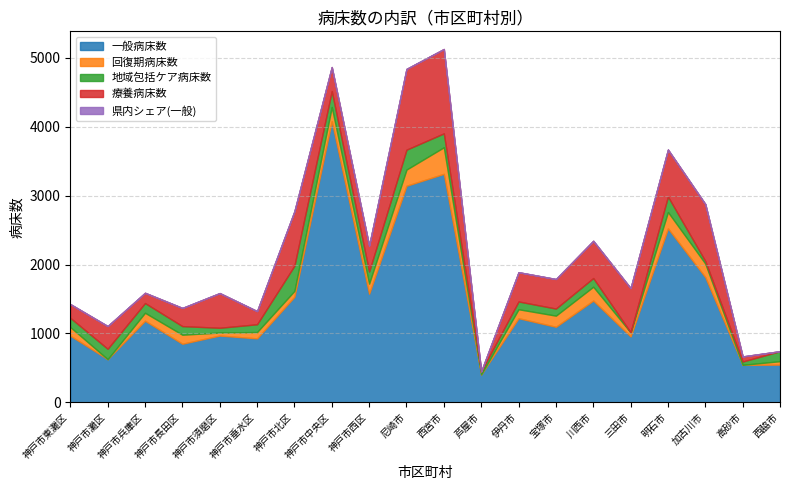

Which series has the largest range (max minus min)?

一般病床数